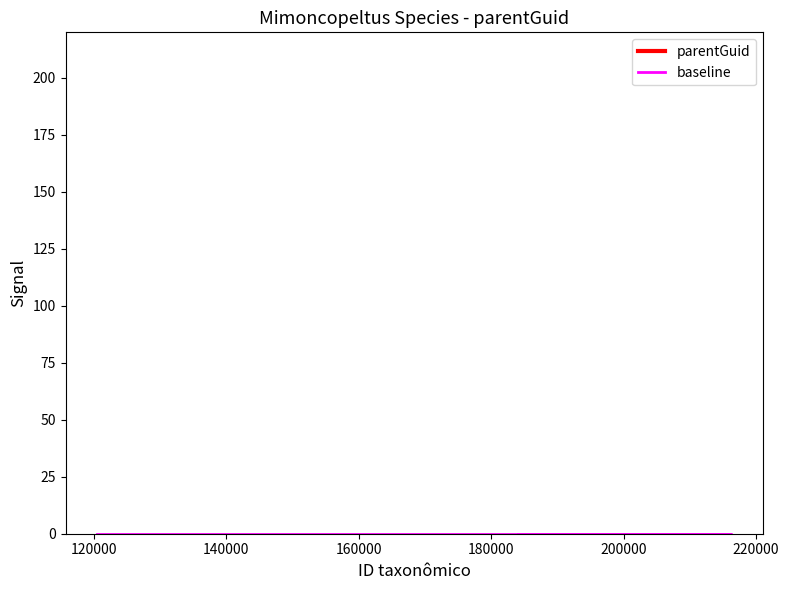

True or false: baseline and parentGuid cross at least once.

False